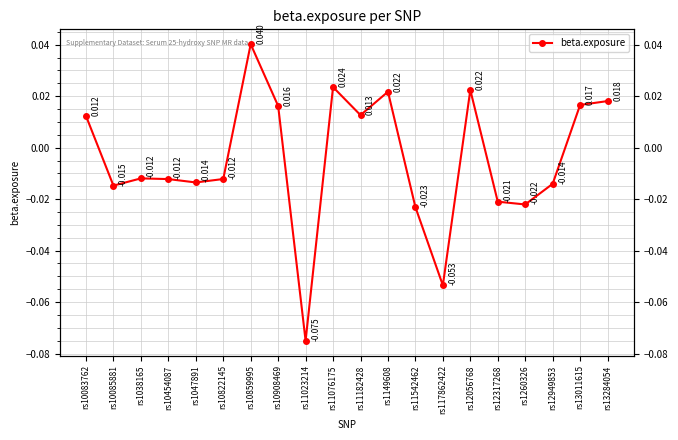

How many lines are shown in the chart?

1